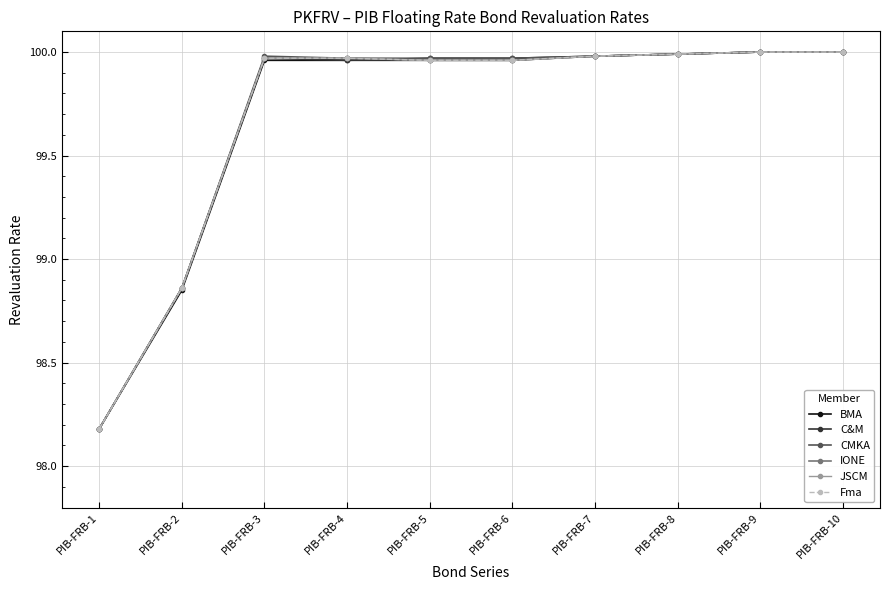

How many lines are shown in the chart?

6